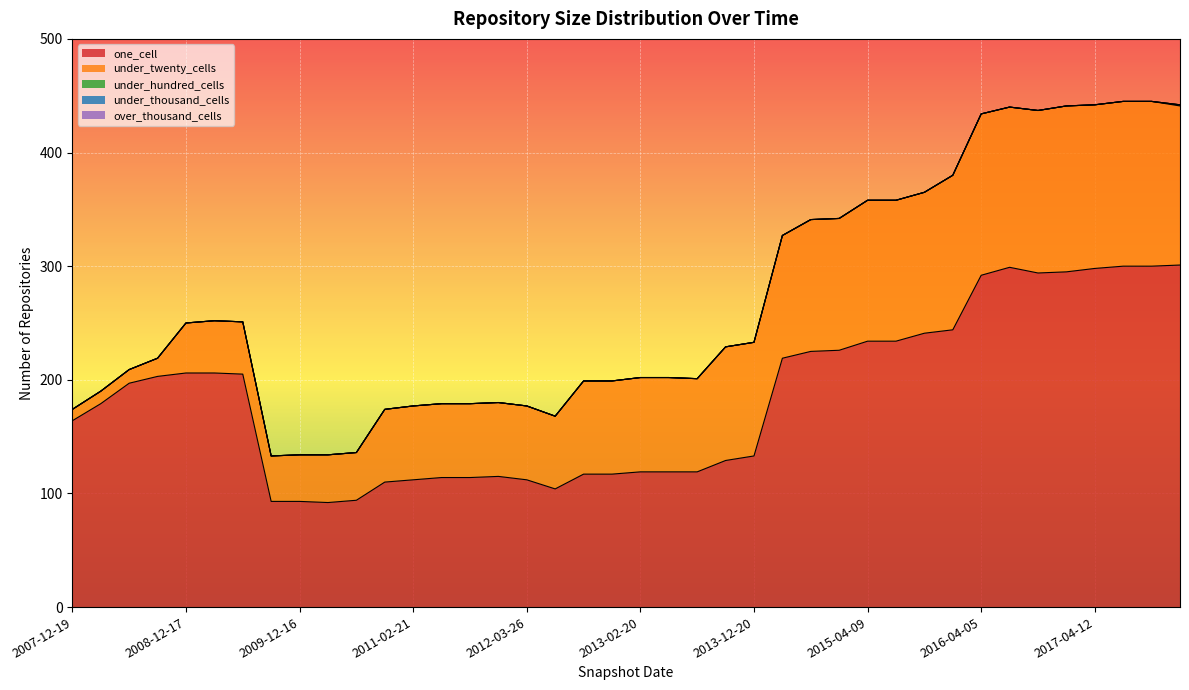

Count the number of categories in the chart.

40